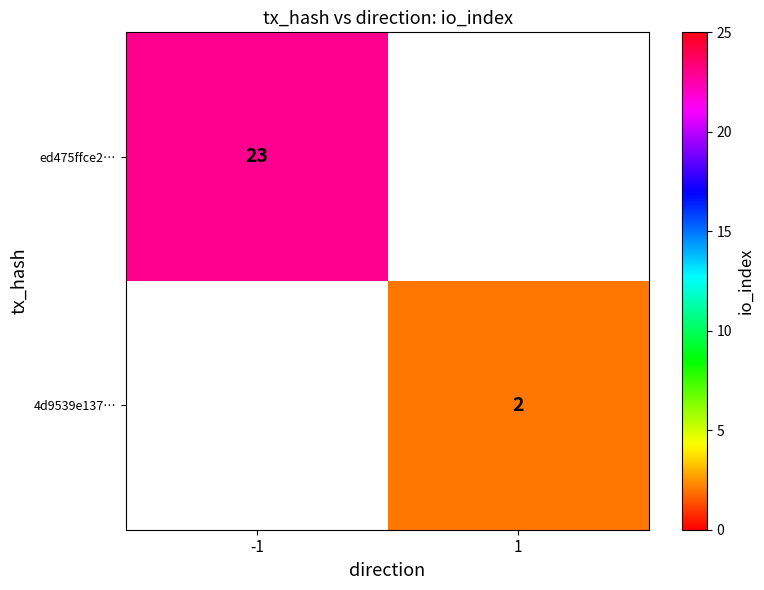

True or false: 4d9539e137… has a value of 3 at 1.

False